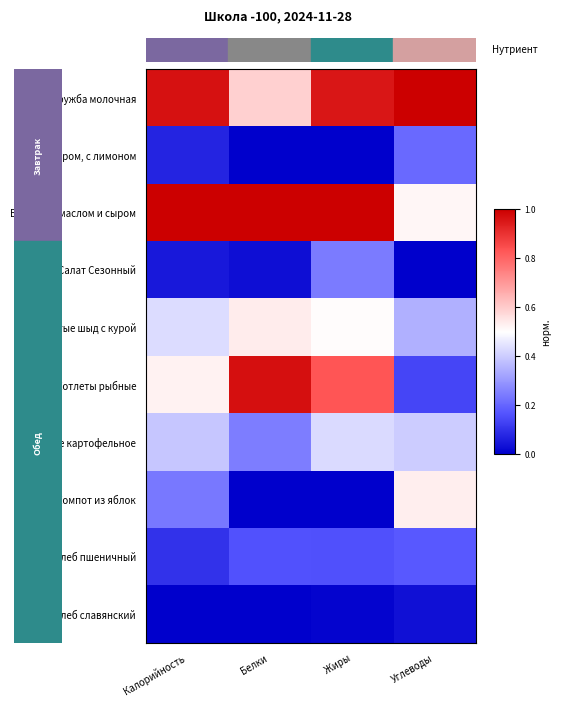

Rank the series at Углеводы from lowest to highest value.

Салат Сезонный, Хлеб славянский, Котлеты рыбные, Хлеб пшеничный, Чай с сахаром, с лимоном, Суп Пуштые шыд с курой, Пюре картофельное, Булочка с маслом и сыром, Компот из яблок, Каша Дружба молочная